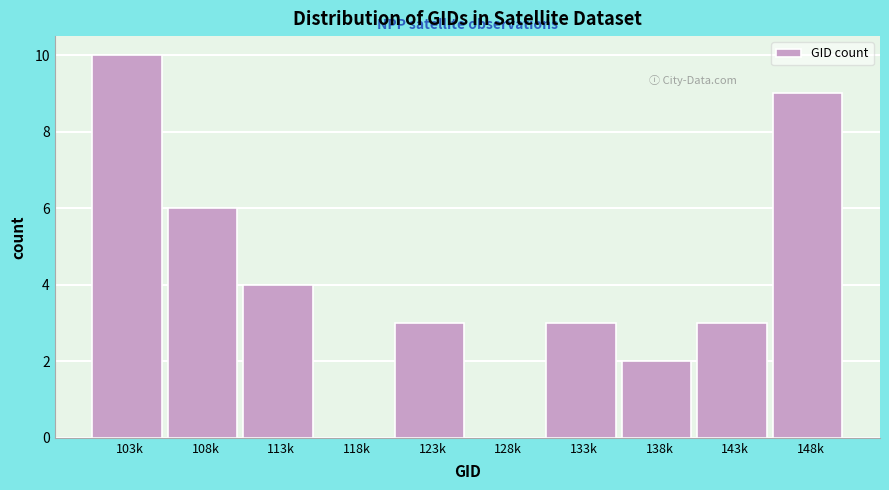

Reading left to right, list all the values displayed in this chart.

103k=10	108k=6	113k=4	118k=0	123k=3	128k=0	133k=3	138k=2	143k=3	148k=9